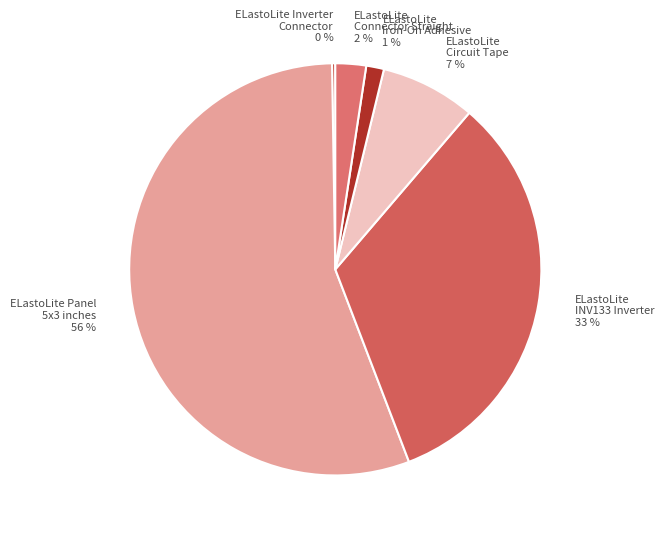

To the nearest percent, what is the average slice percentage?

17%